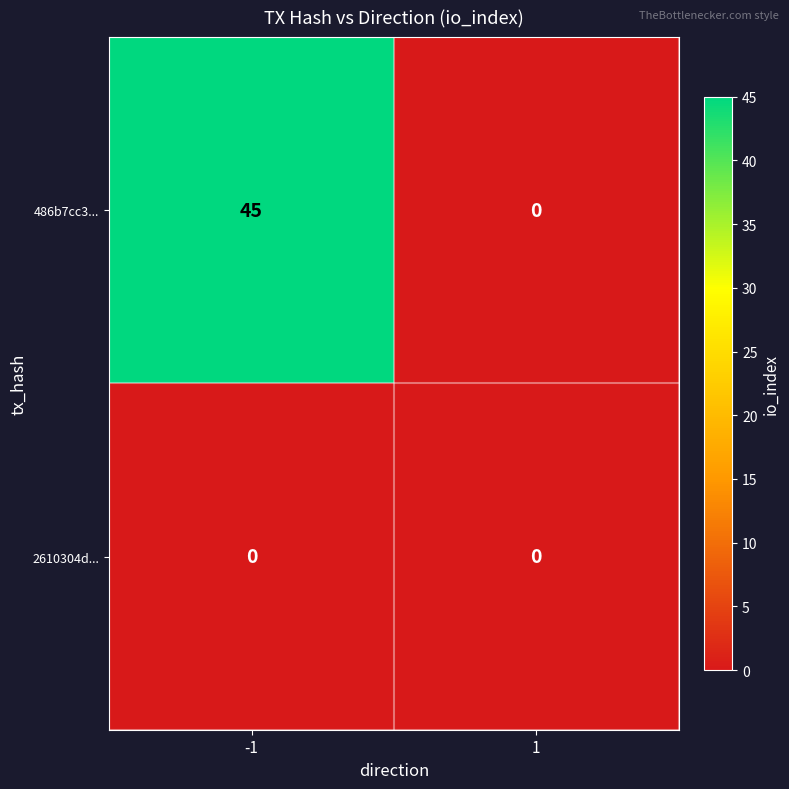

What is the total value across all series at -1?

45